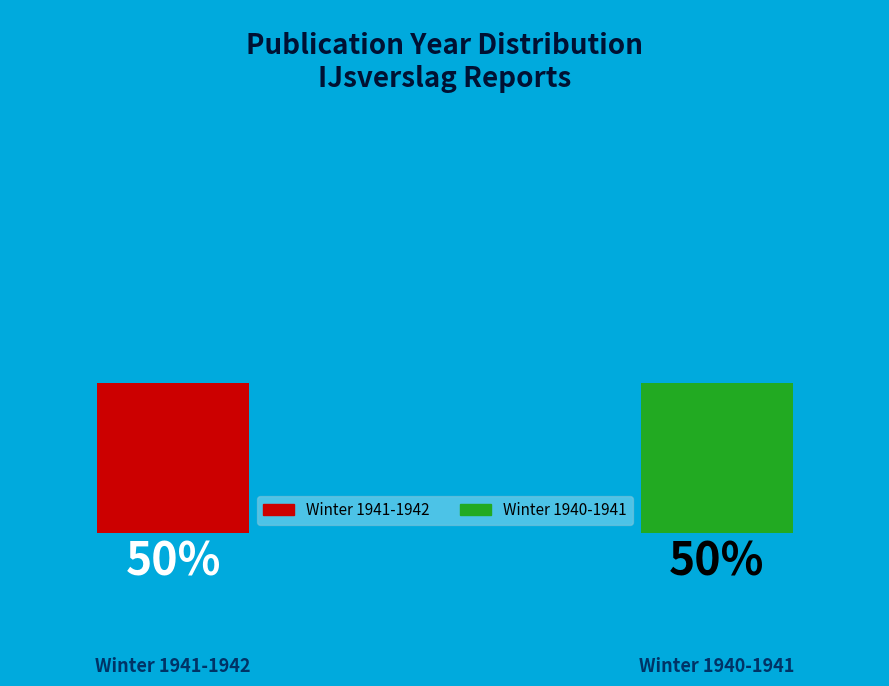

Approximately how many times larger is the value at Winter 1941-1942 compared to Winter 1940-1941?

1.0